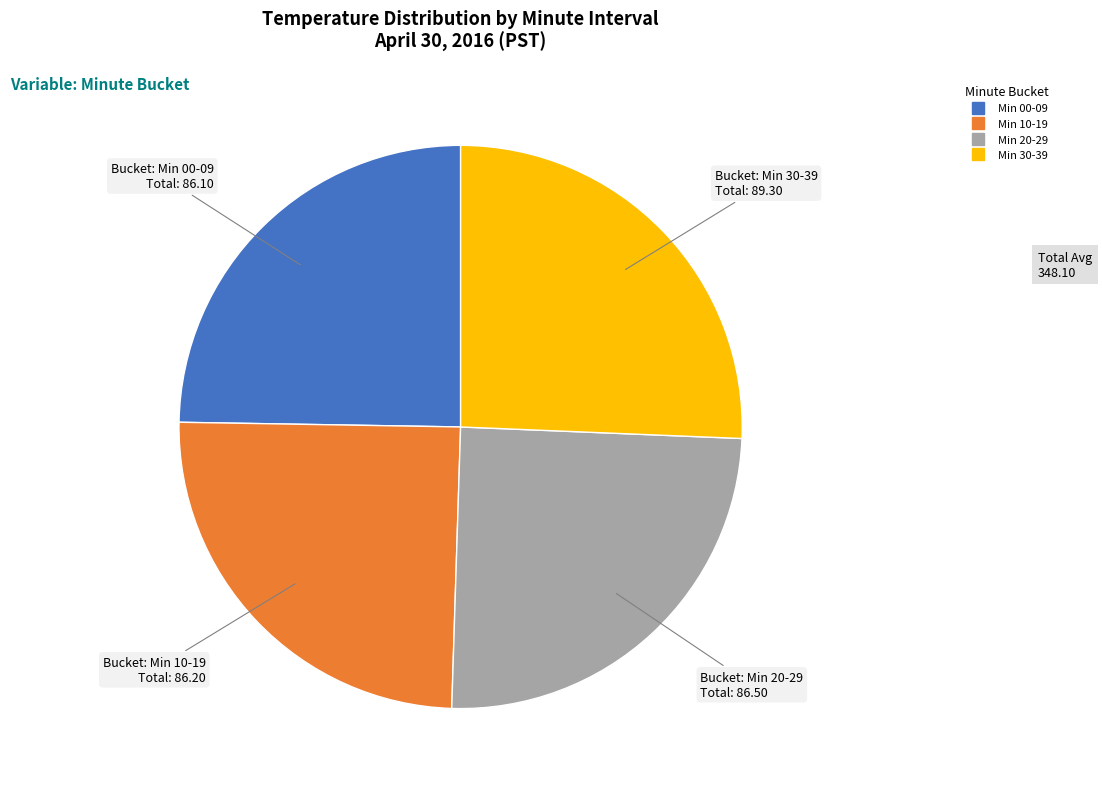

Is there any slice that represents more than half of the pie?

No